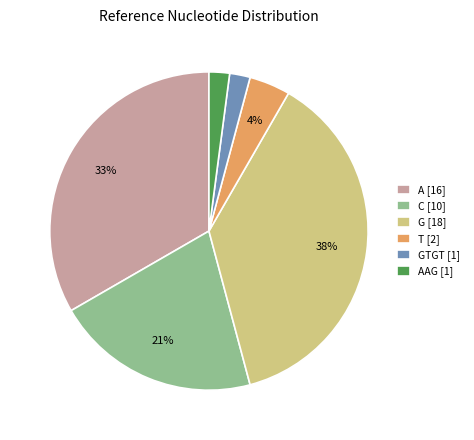

Which category has the biggest portion of the pie?

G [18]